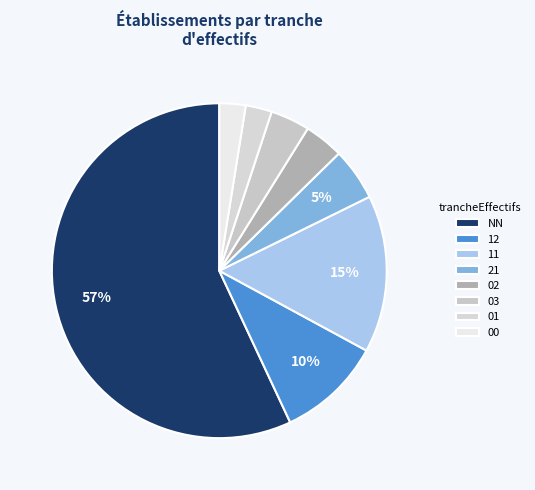

What portion of the pie excludes NN?

43.0%